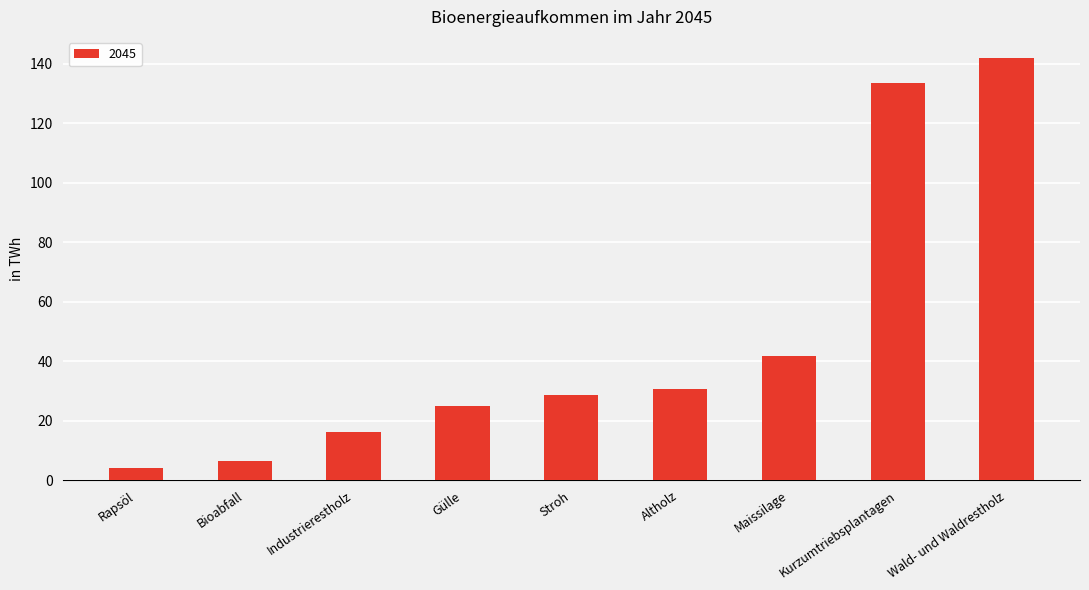

At which category does the chart reach its minimum across all series?

Rapsöl